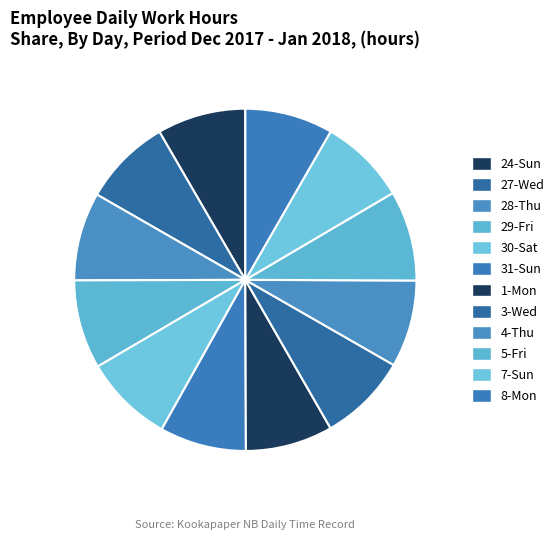

Is the sum of 5-Fri and 30-Sat greater than half?

No